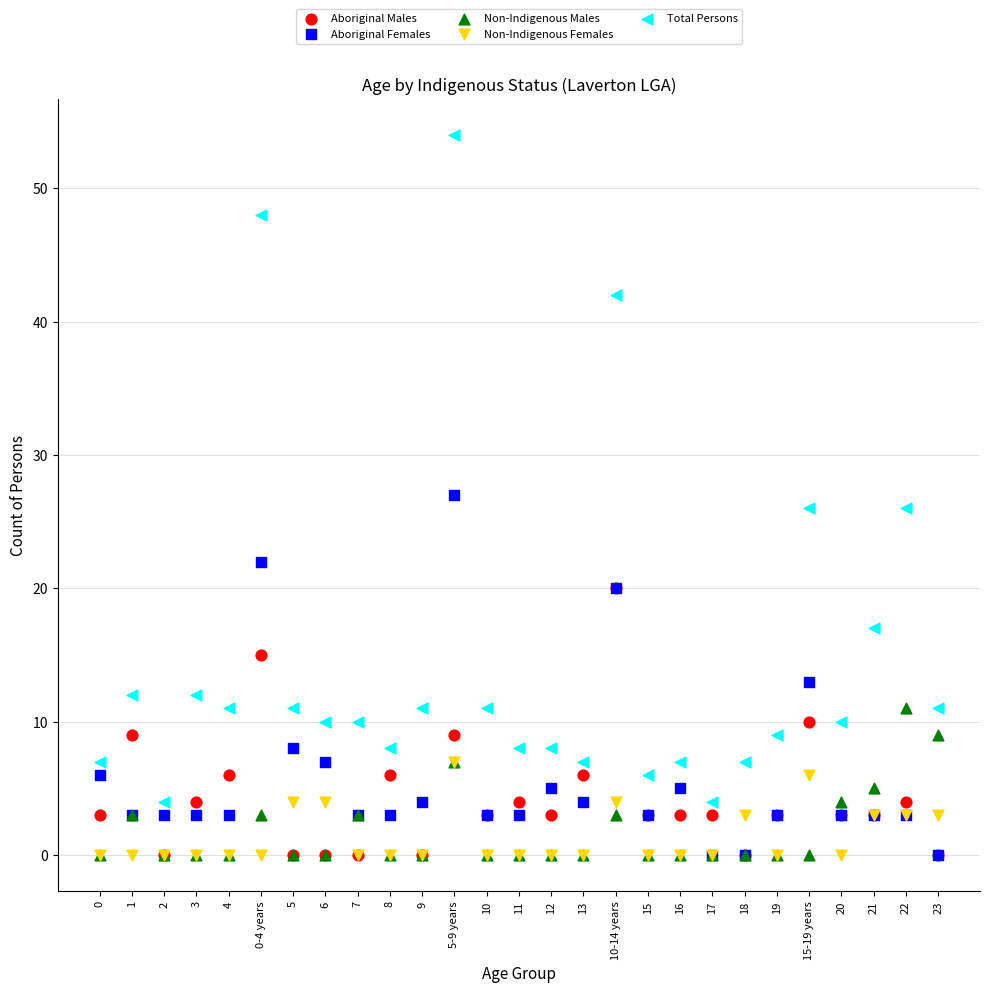

In the Total Persons series, what Y value is closest to 29?

26